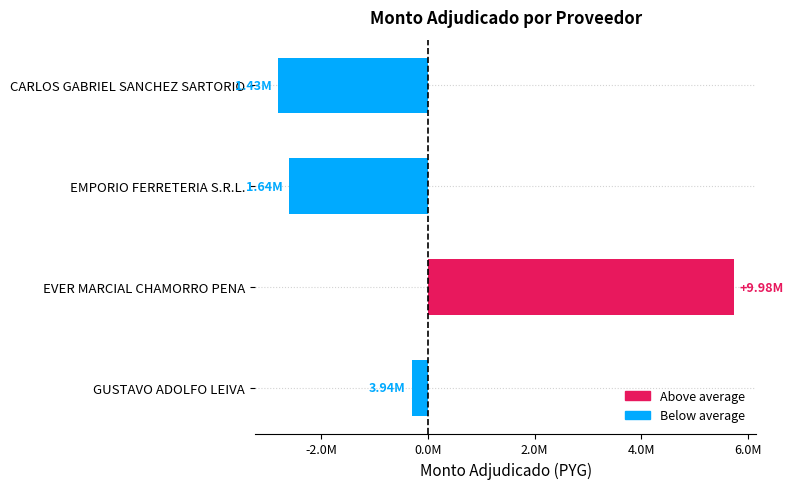

Which category has the lowest value across all series?

CARLOS GABRIEL SANCHEZ SARTORIO